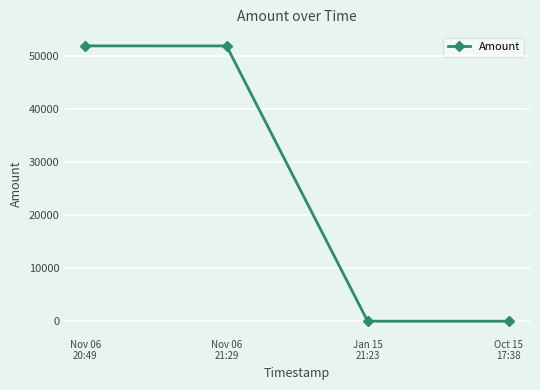

Approximately how many times larger is the value at Oct 15
17:38 compared to Jan 15
21:23?

0.5